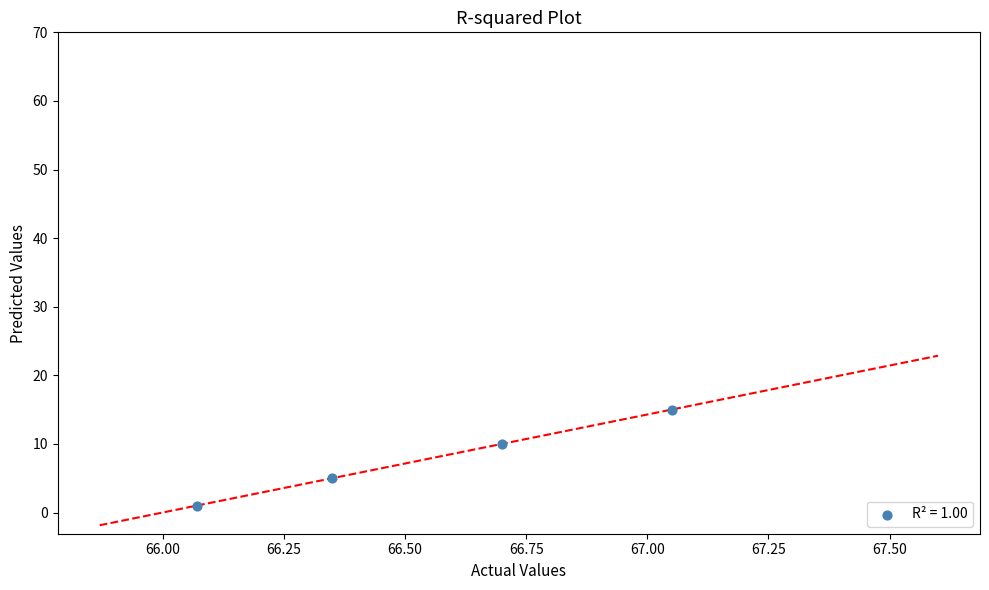

What Y value in the scatter plot is closest to 8?

10